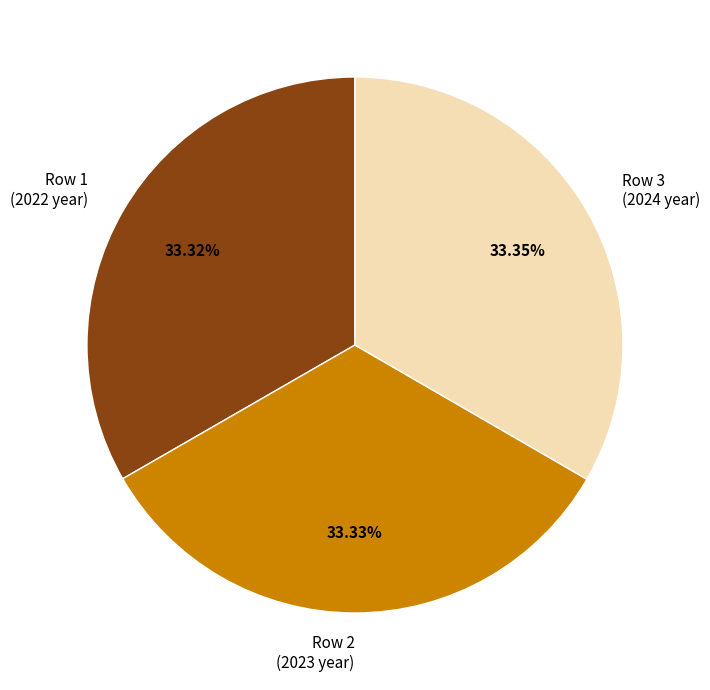

Does any single category account for the majority?

No